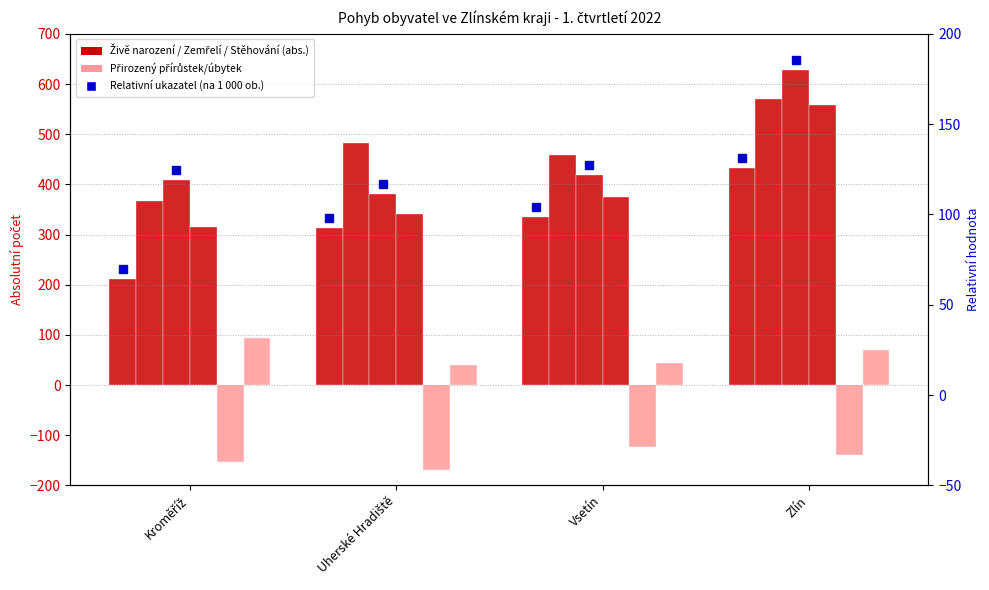

What is the difference between the maximum and minimum values in the Vystěhovalí series?

243